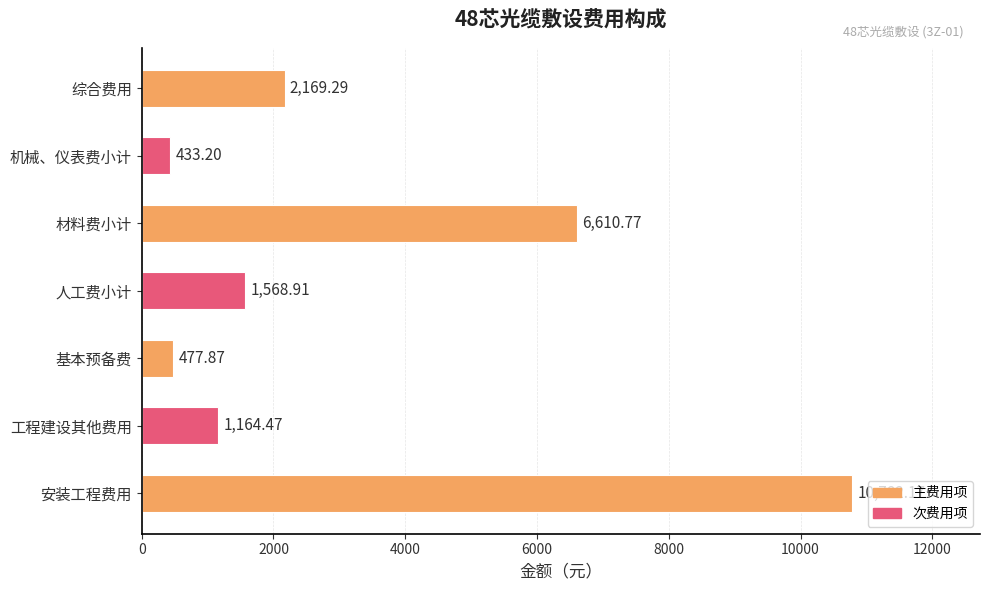

What is the change in value from 工程建设其他费用 to 机械、仪表费小计?

-731.3